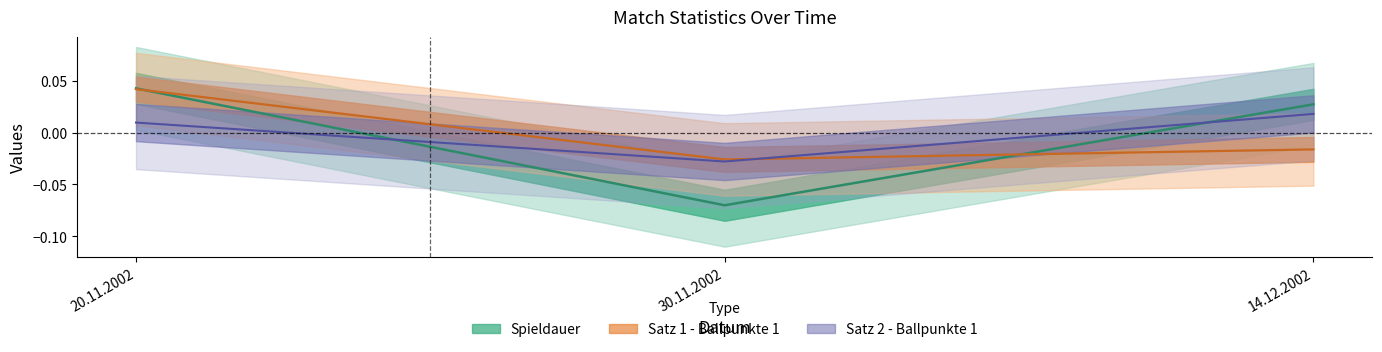

Where is Satz 2 - Ballpunkte 1 nearest to the value 0?

20.11.2002